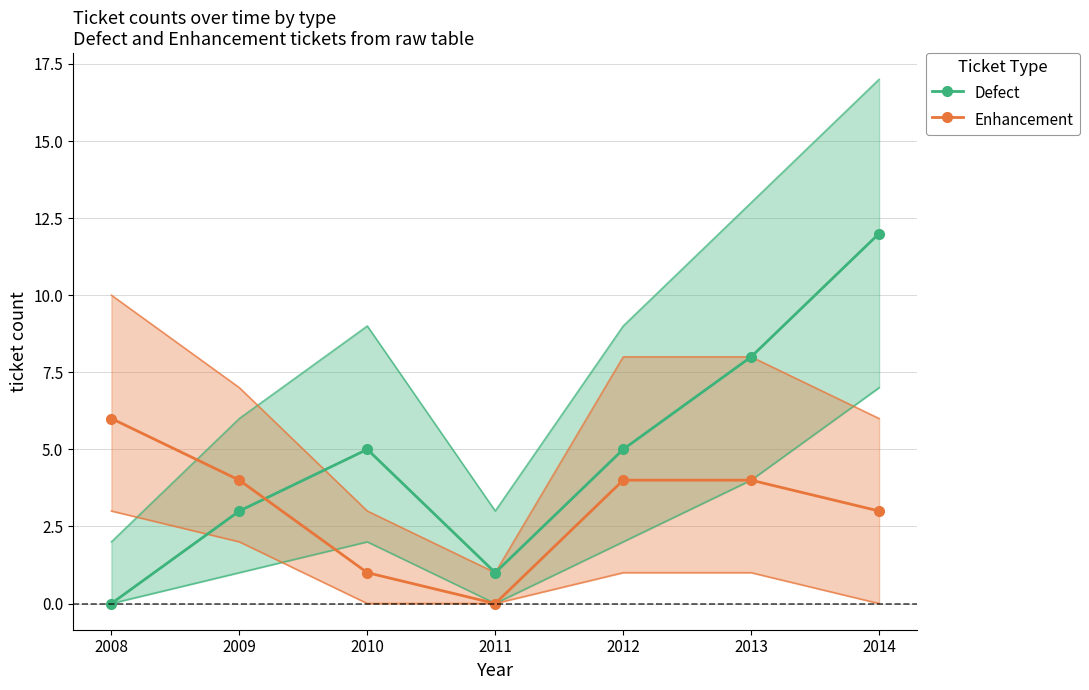

Where do Enhancement and Defect first cross each other?

2009 and 2010